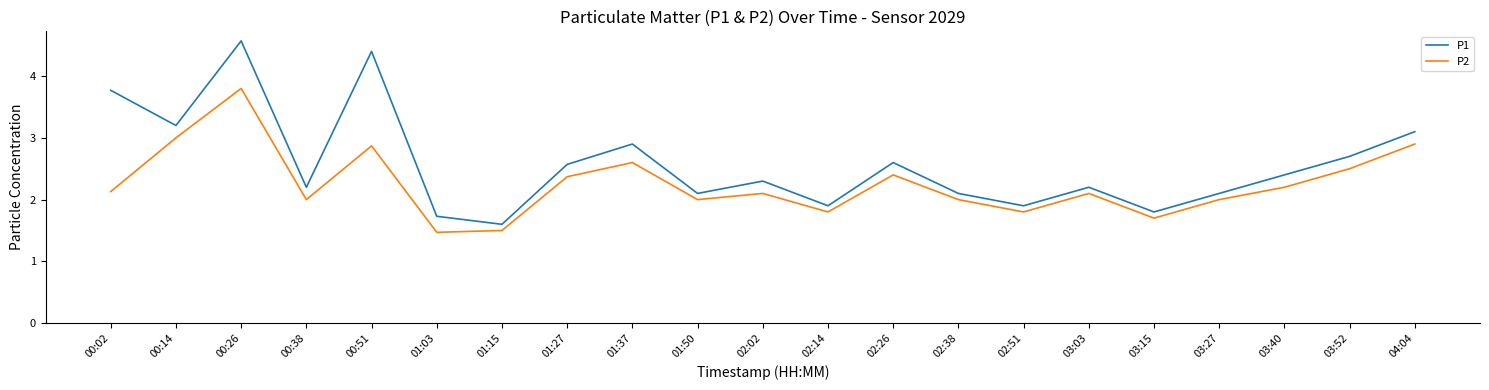

True or false: P2 and P1 cross at least once.

False